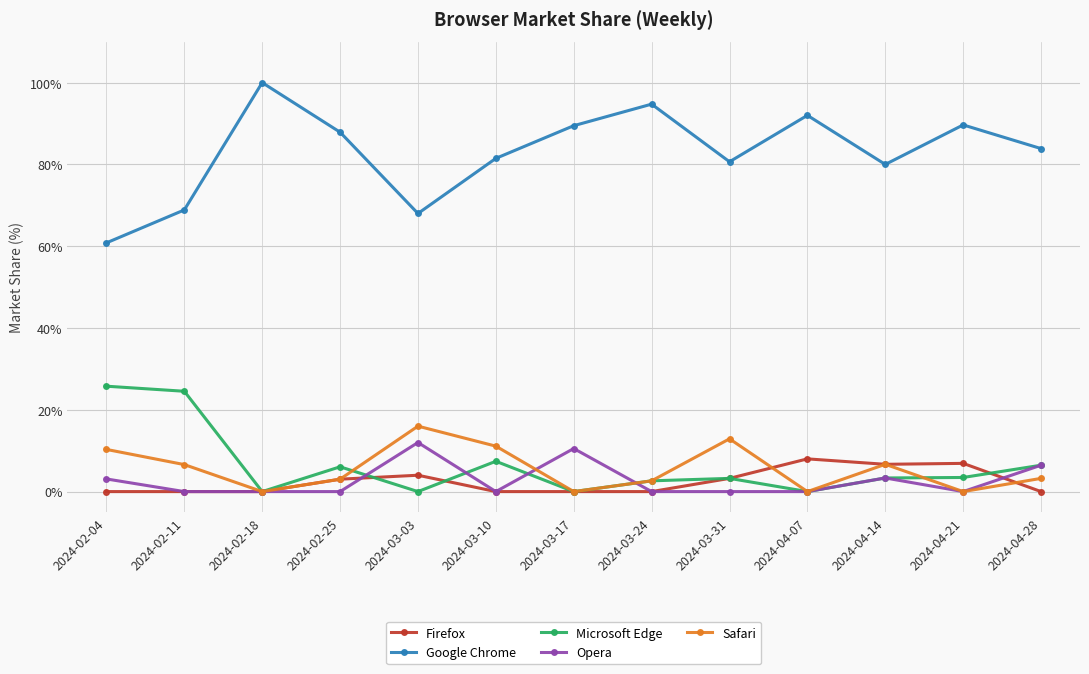

True or false: Firefox has more than 0 points higher than both neighbors.

True